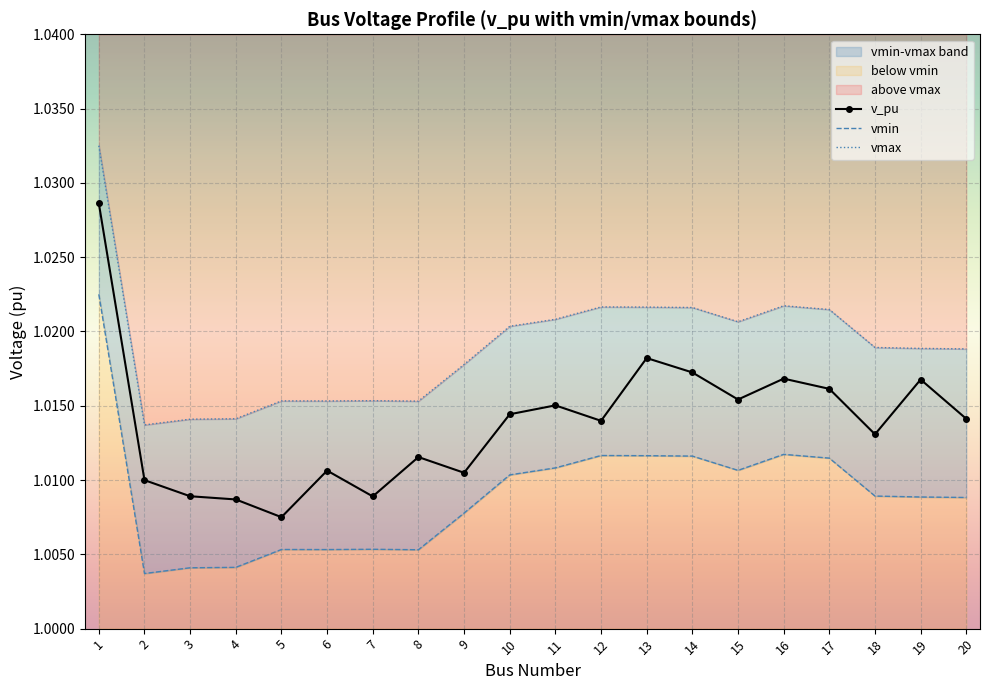

Reading left to right, what are all the values shown in this chart?

v_pu: 1=1.0	2=1.0	3=1.0	4=1.0	5=1.0	6=1.0	7=1.0	8=1.0	9=1.0	10=1.0	11=1.0	12=1.0	13=1.0	14=1.0	15=1.0	16=1.0	17=1.0	18=1.0	19=1.0	20=1.0
vmin: 1=1.0	2=1.0	3=1.0	4=1.0	5=1.0	6=1.0	7=1.0	8=1.0	9=1.0	10=1.0	11=1.0	12=1.0	13=1.0	14=1.0	15=1.0	16=1.0	17=1.0	18=1.0	19=1.0	20=1.0
vmax: 1=1.0	2=1.0	3=1.0	4=1.0	5=1.0	6=1.0	7=1.0	8=1.0	9=1.0	10=1.0	11=1.0	12=1.0	13=1.0	14=1.0	15=1.0	16=1.0	17=1.0	18=1.0	19=1.0	20=1.0